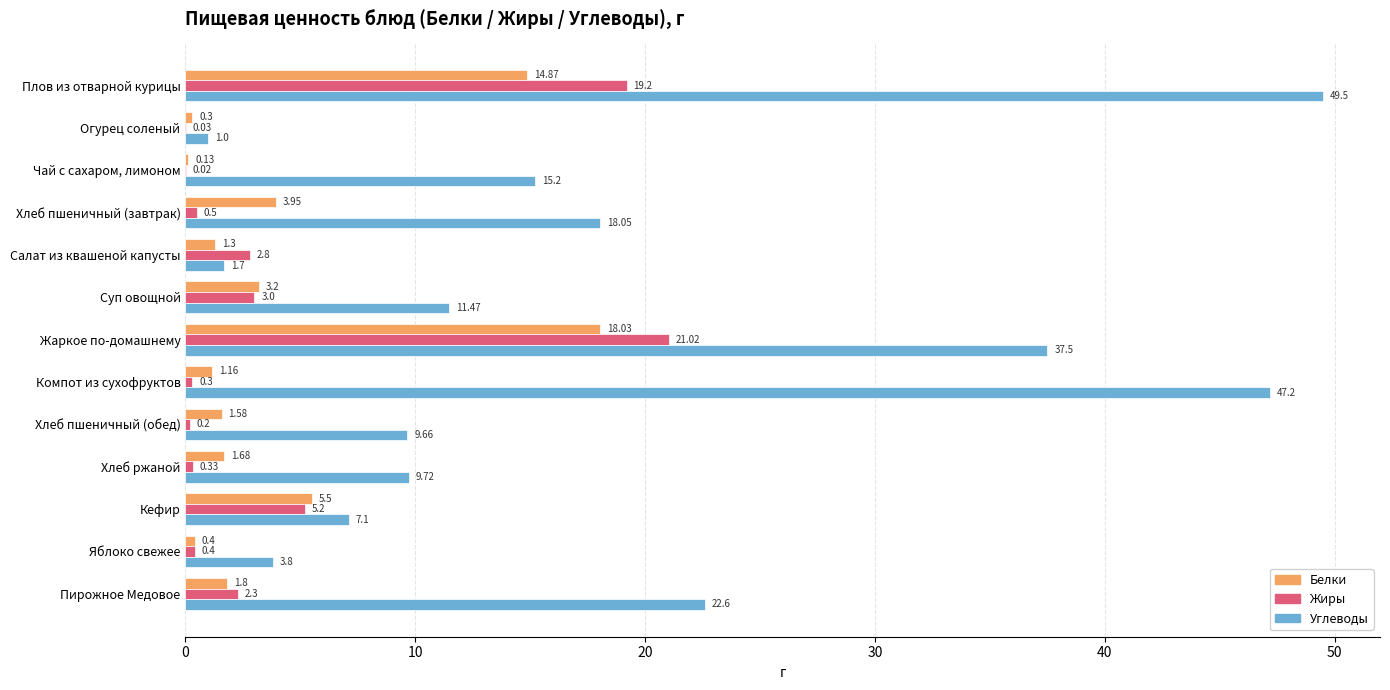

What is the average value of the Белки series?

4.1